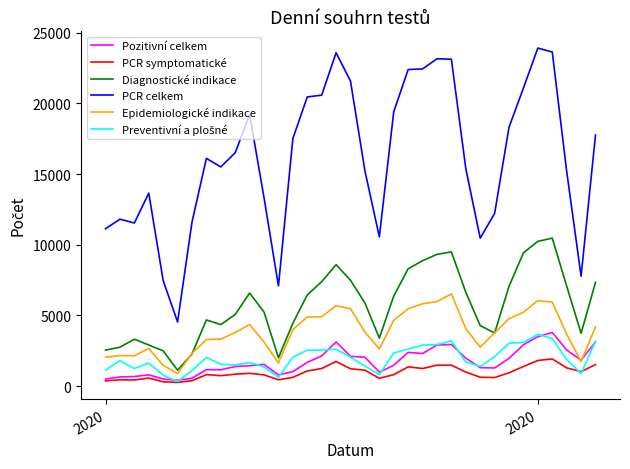

What is the maximum value for Epidemiologické indikace?

6522